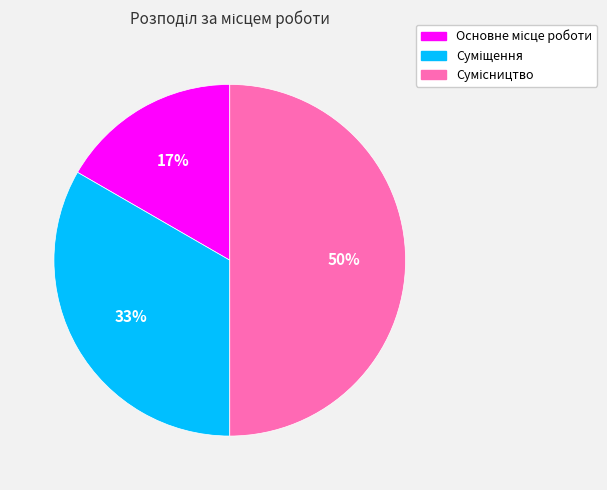

To the nearest percent, what is the average slice percentage?

33%